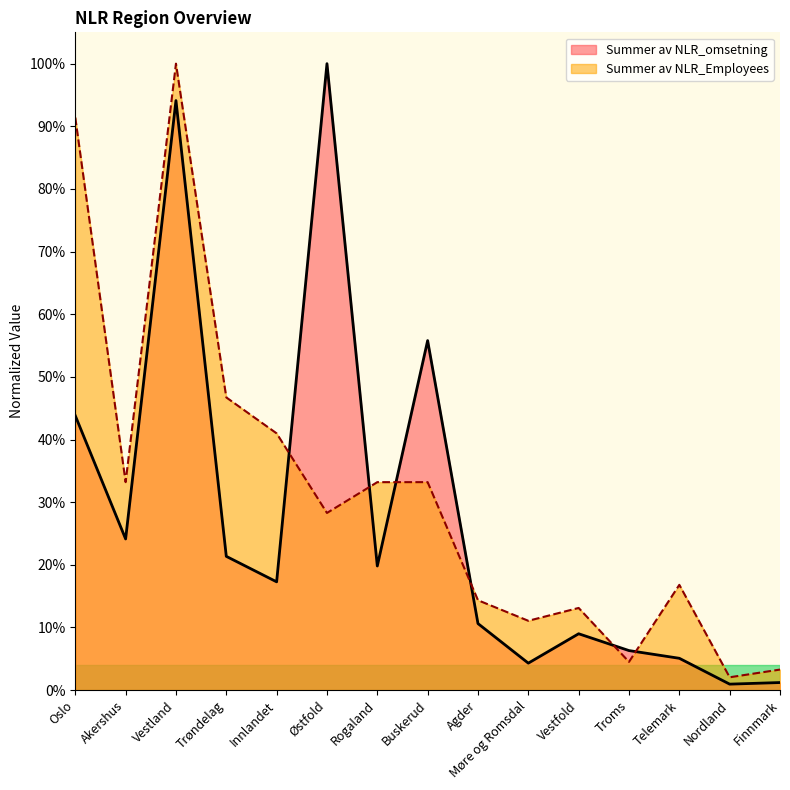

What is the highest value of the Summer av NLR_omsetning series?

1.0